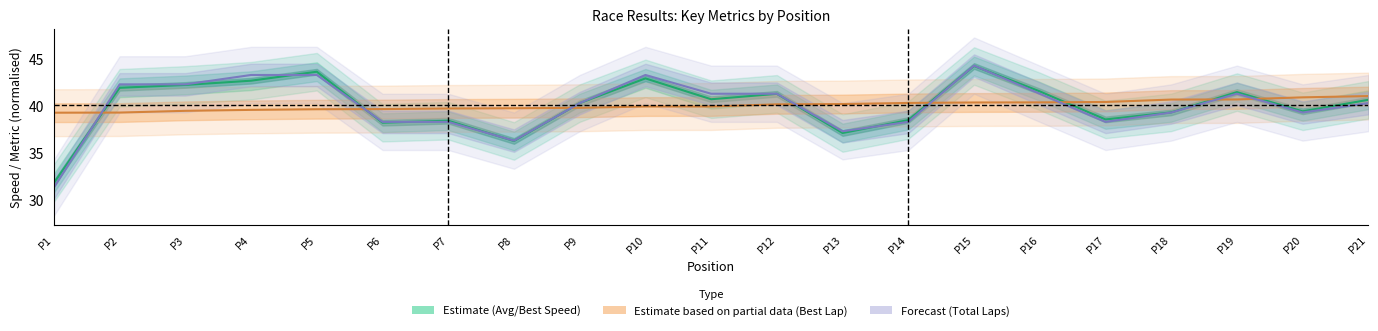

What is the difference between the maximum and minimum values in the Best Lap time series?

1.8